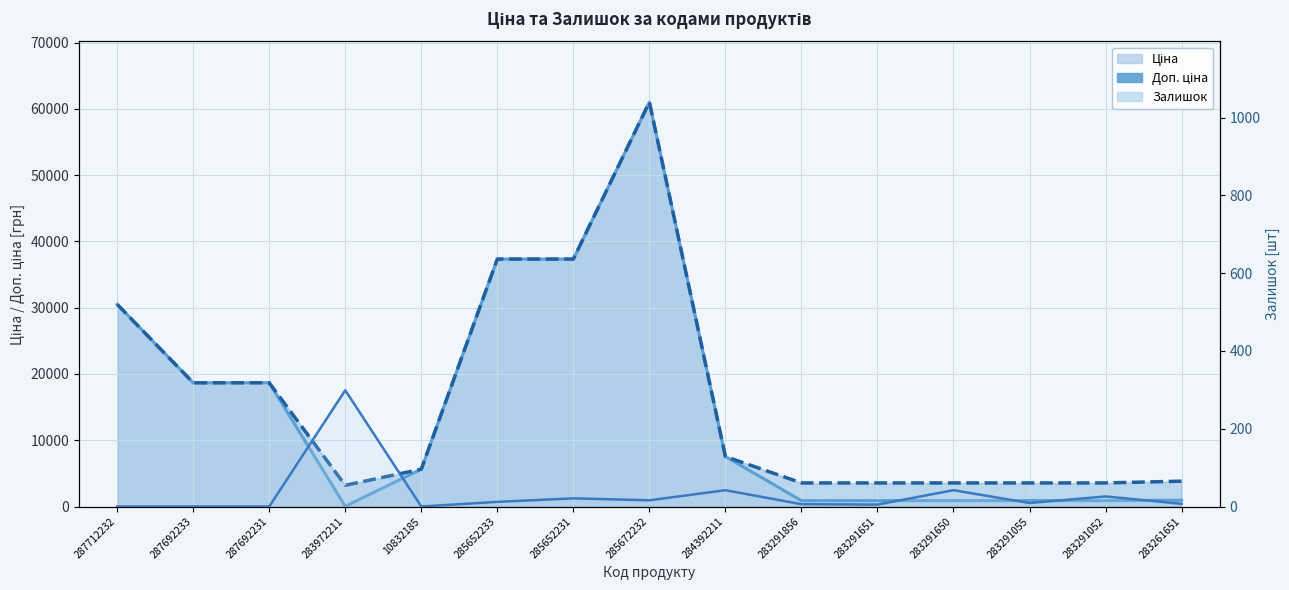

What are all the series names shown in the legend?

Ціна, Доп. ціна, Залишок